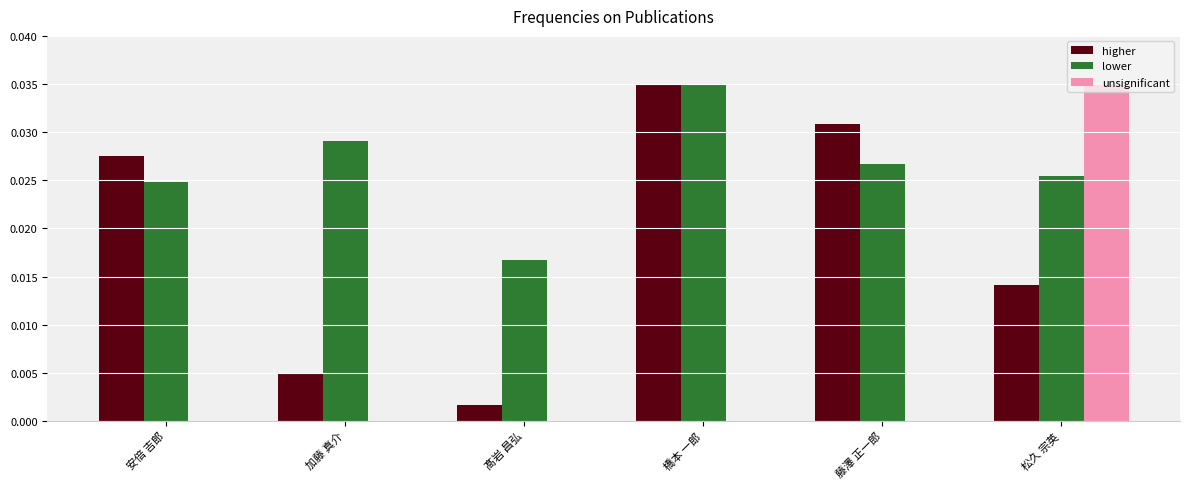

Which series has the widest spread of values?

unsignificant